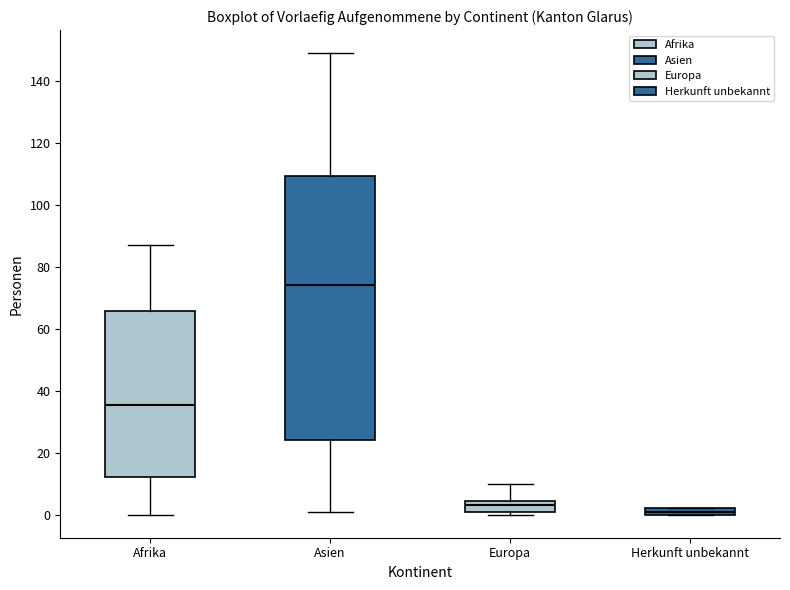

Comparing the boxes themselves (not the whiskers), which one is the tallest?

Asien